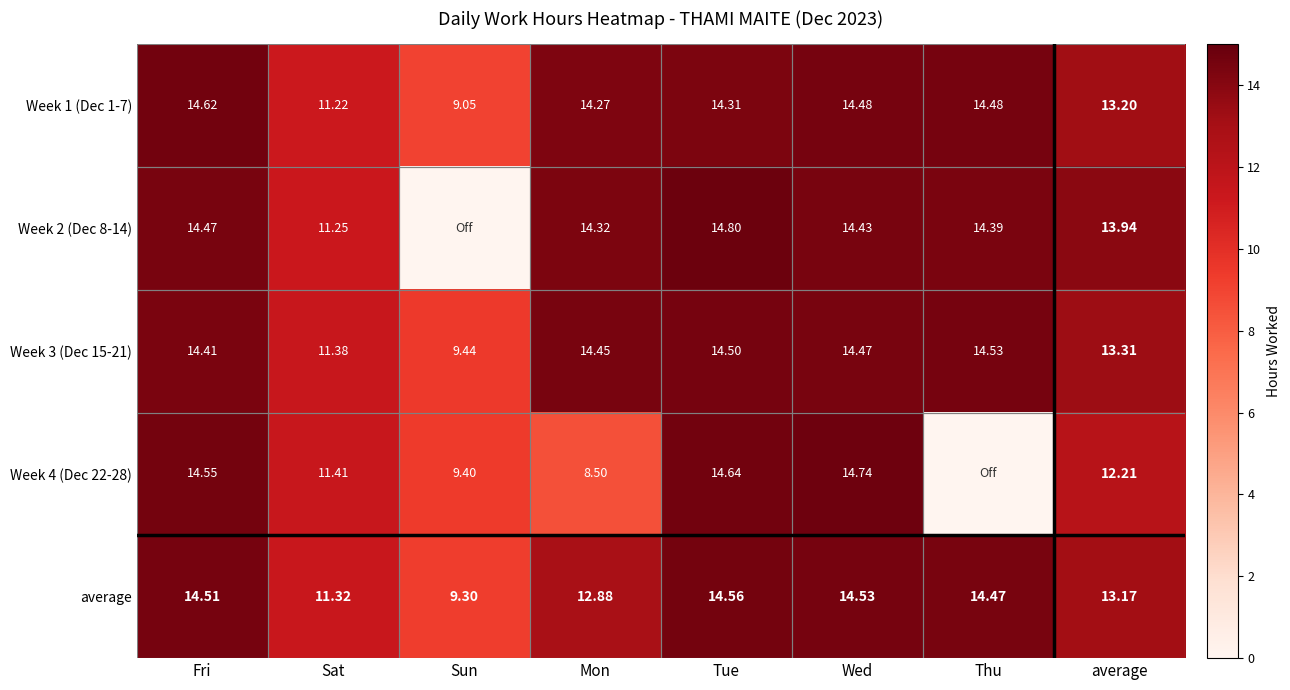

How many data points does each series have?

8